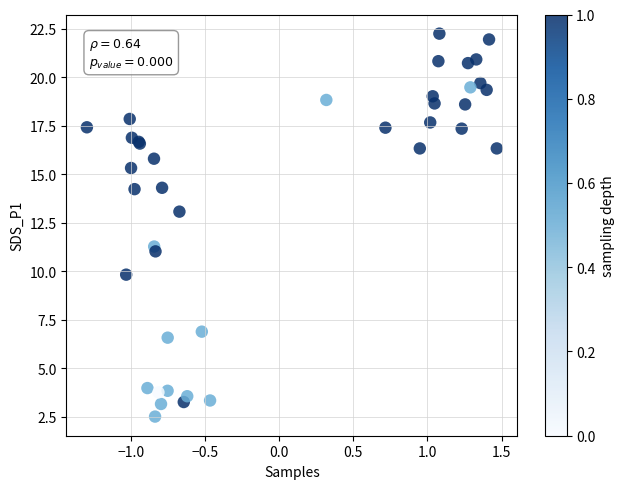

What Y value in the scatter plot is closest to 12?

11.3